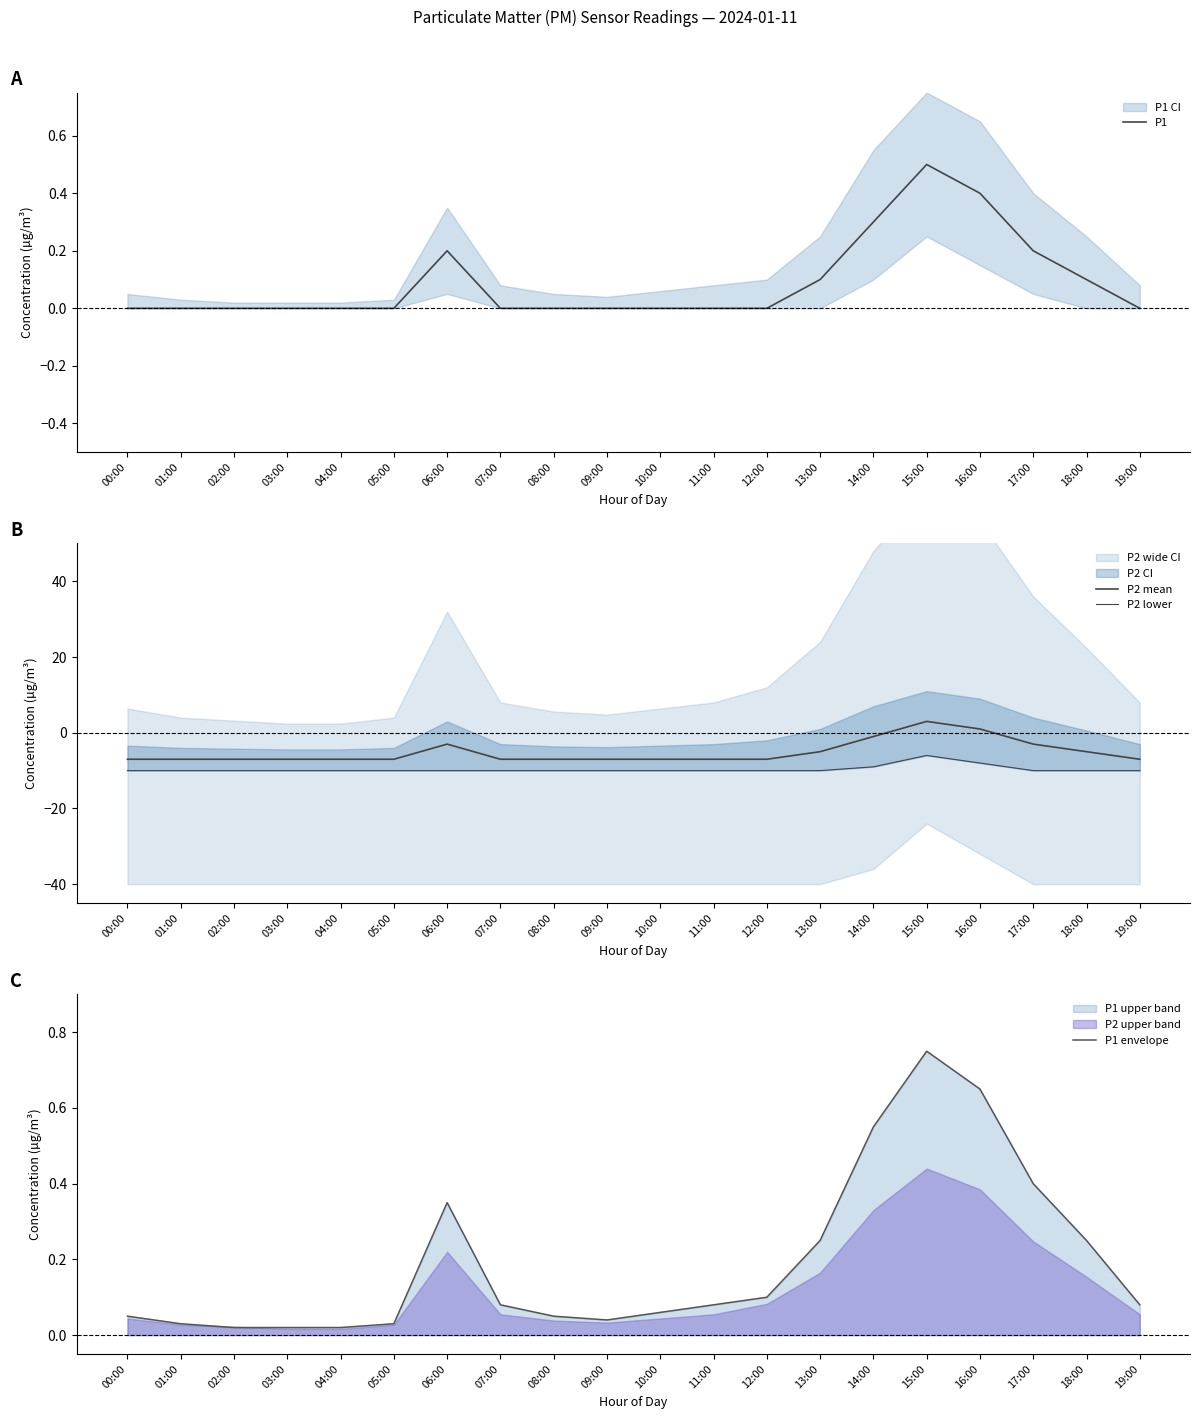

Is it true that P2 lower equals -9.0 at 14:00?

True